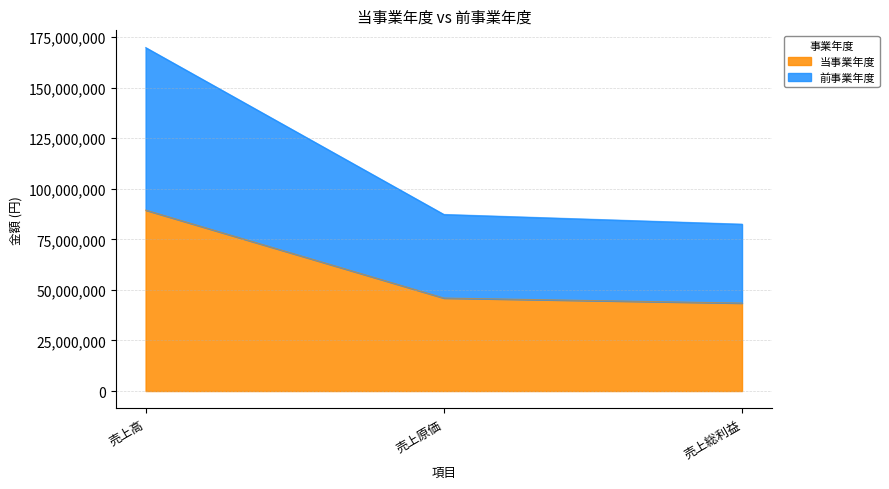

Rank the series at 売上原価 from highest to lowest value.

前事業年度, 当事業年度